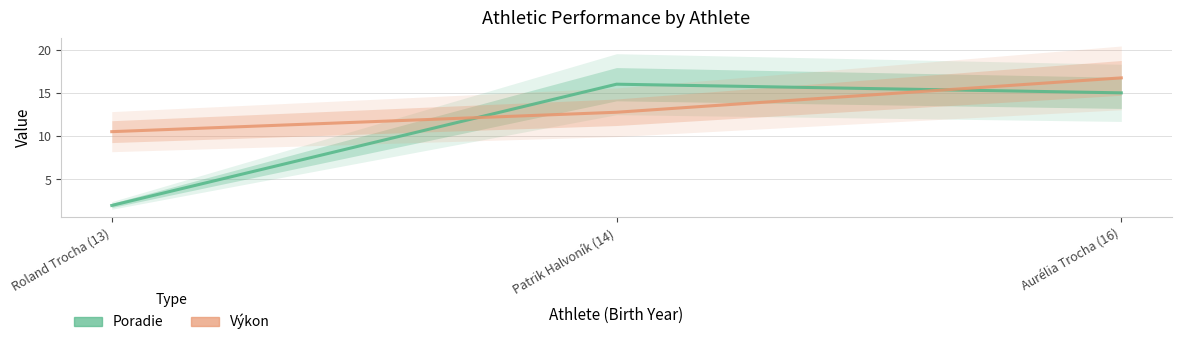

At which label does Výkon first exceed 12?

Patrik Halvoník (14)